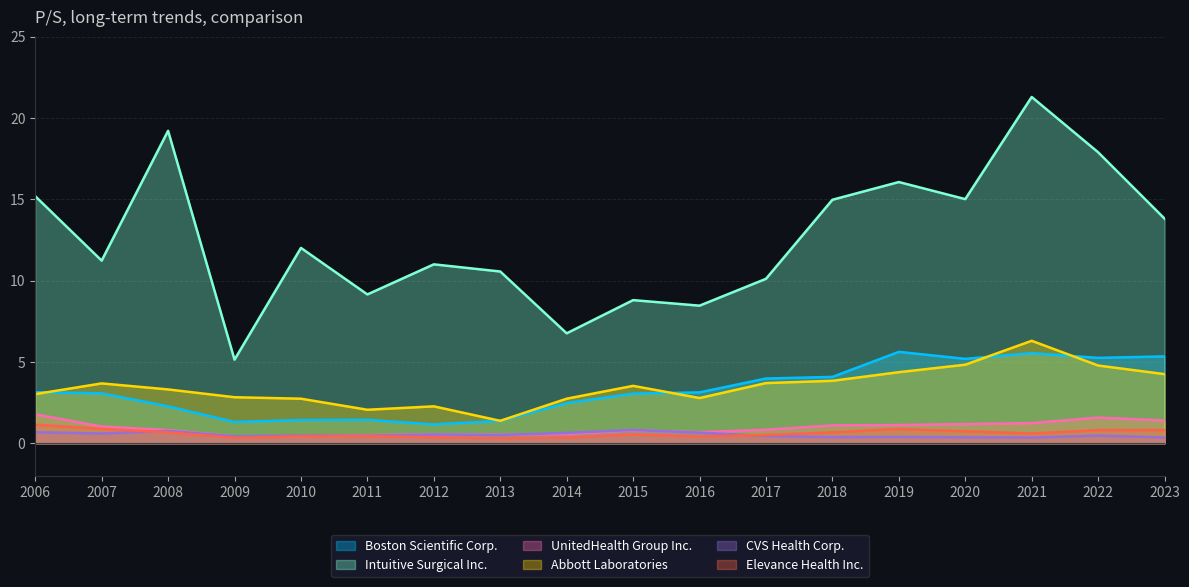

Which series has the largest total across all categories?

Intuitive Surgical Inc.